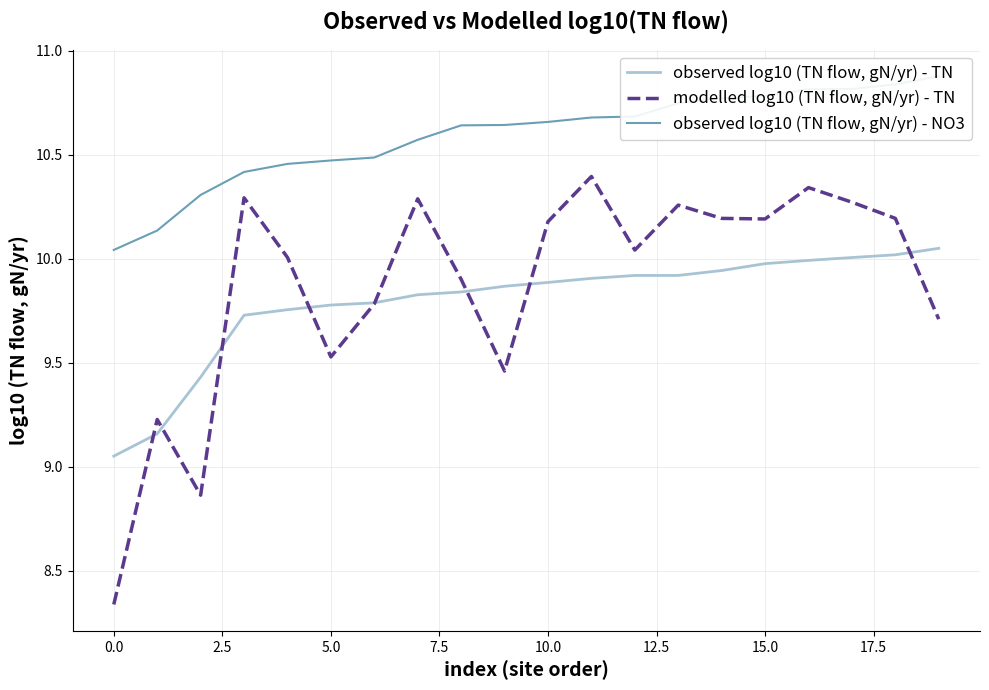

The modelled log10 (TN flow, gN/yr) - TN series shows 2.6 at 15.0. True or false?

False